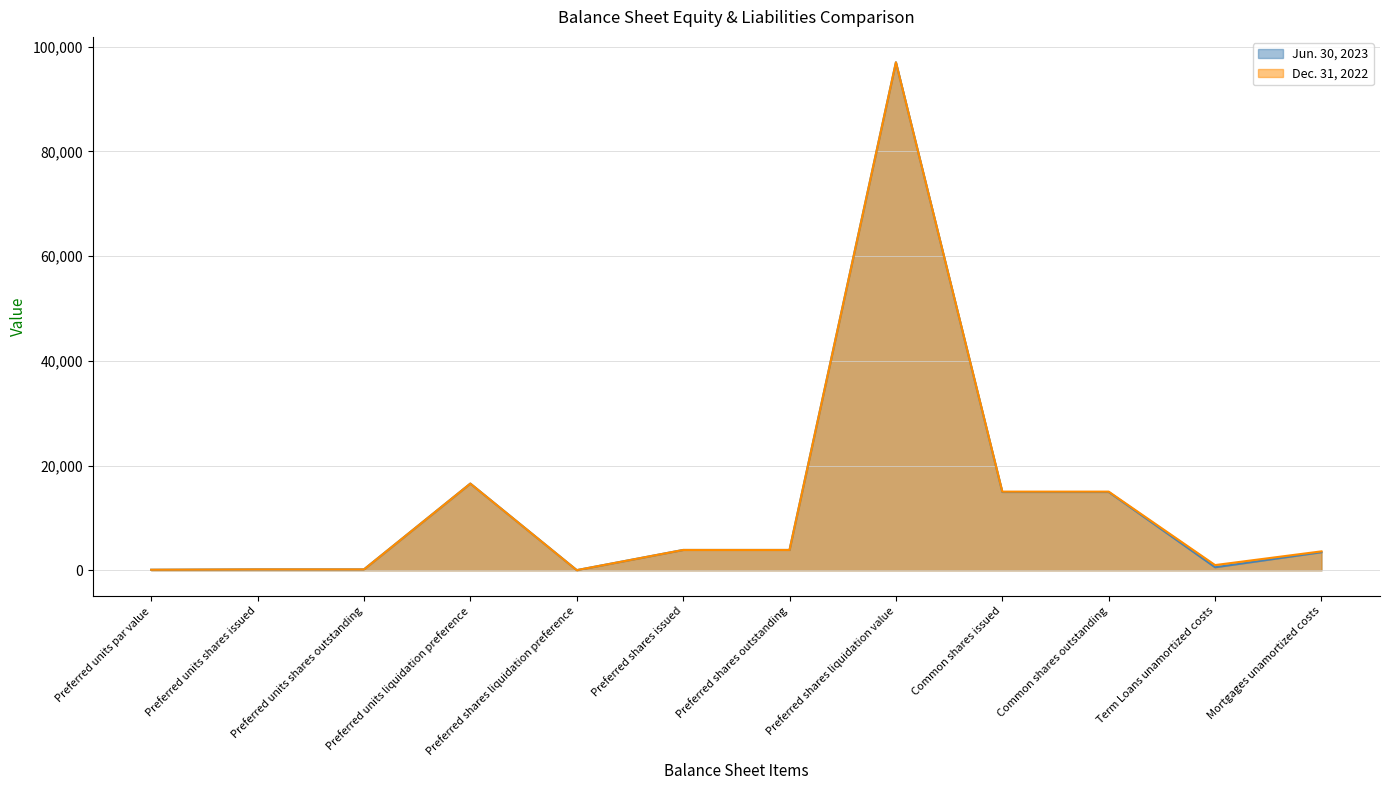

Where does the Dec. 31, 2022 series first go above 3881?

Preferred units liquidation preference